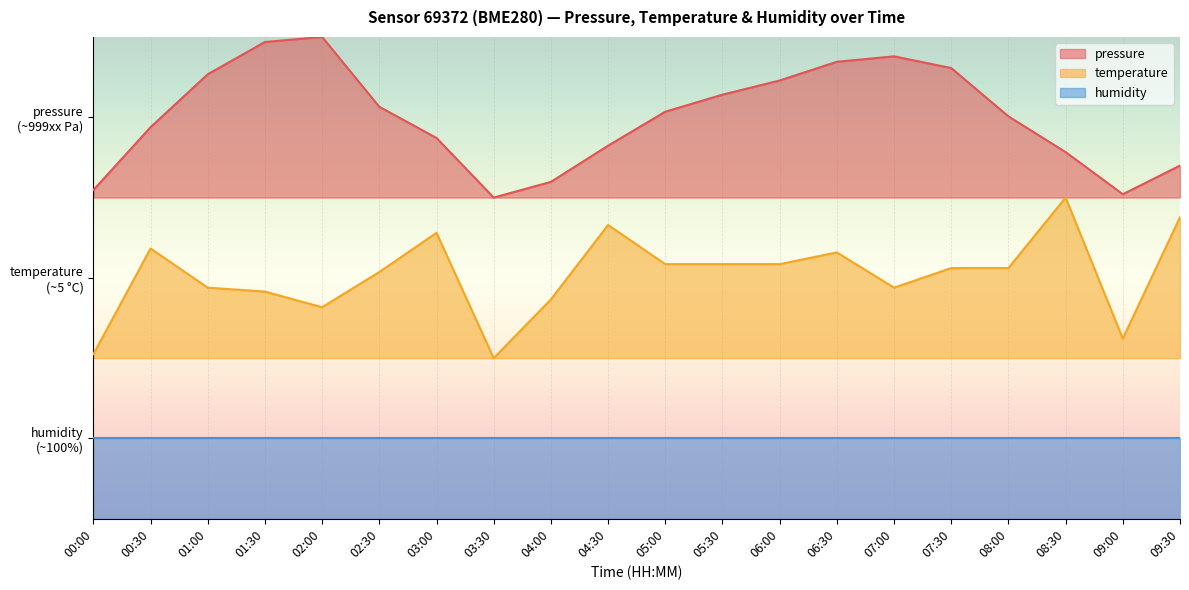

What is the difference between the highest and lowest values at 01:30?

1.6